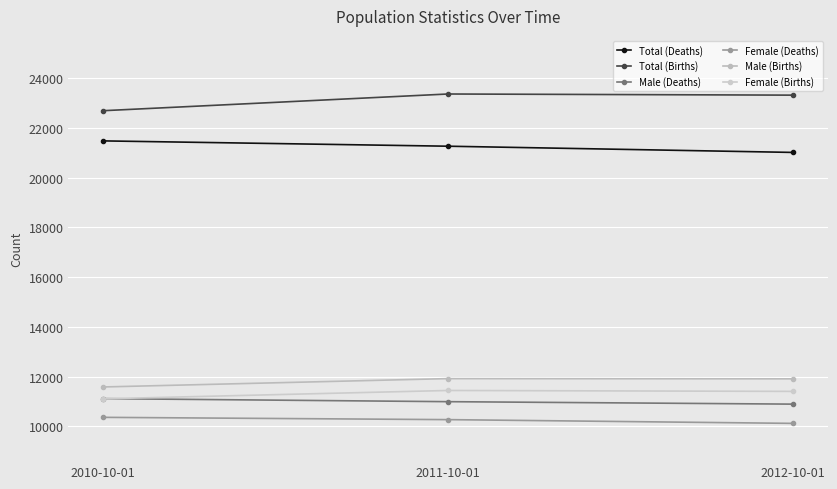

How many lines are shown in the chart?

6